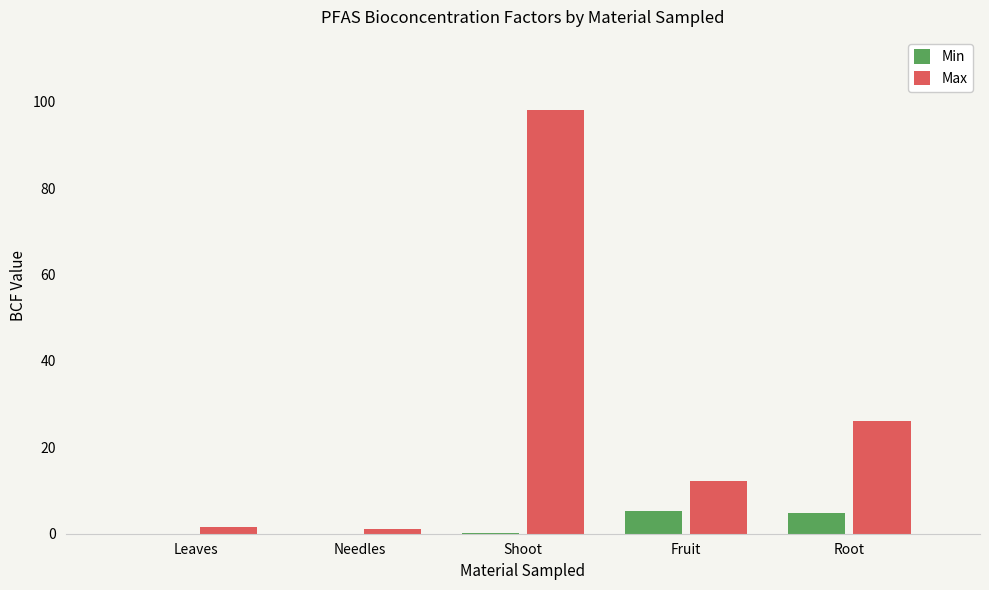

What is the spread (max minus min) of values at Shoot?

97.9